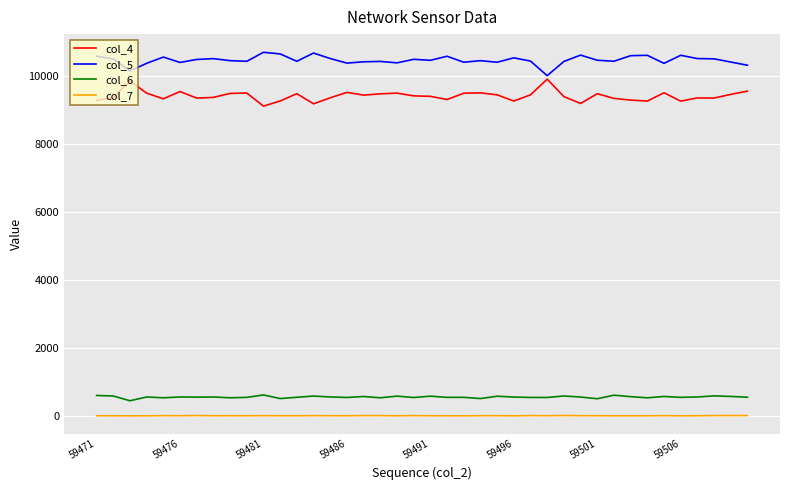

What is the maximum value shown in the chart?

10705